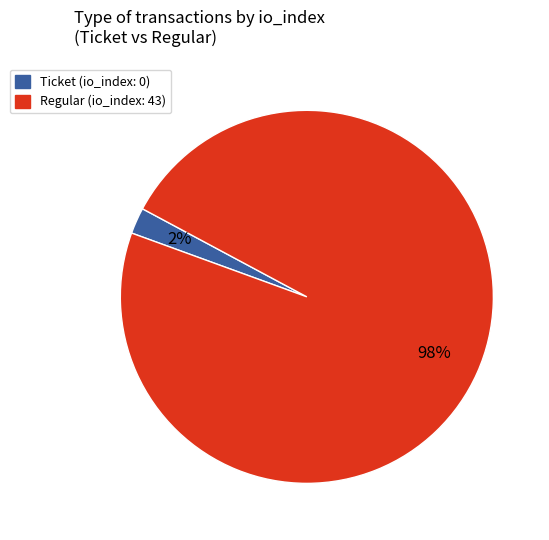

What percentage is the Regular slice, to the nearest percent?

98%